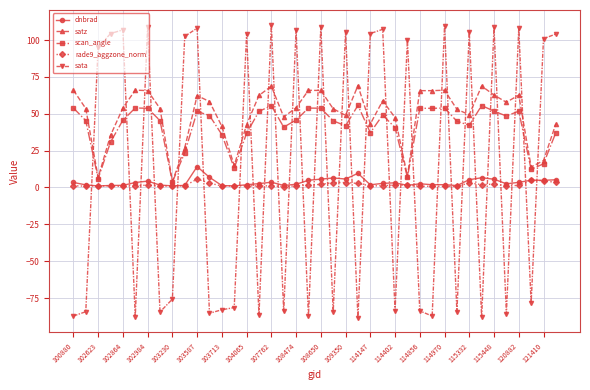

How many lines are shown in the chart?

5